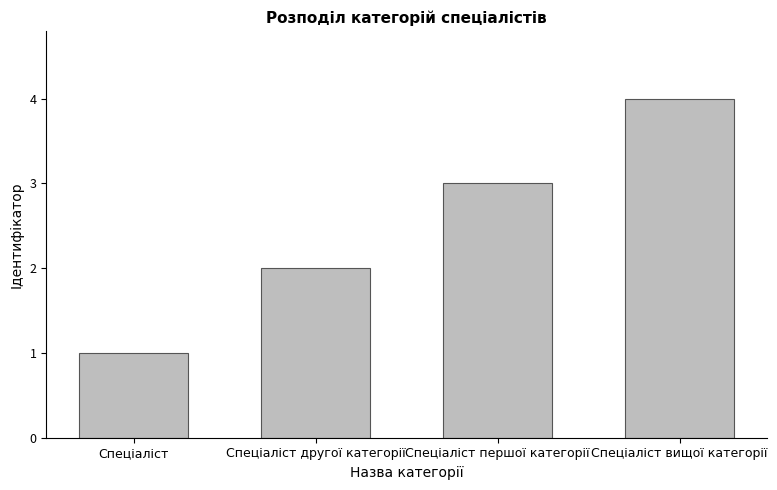

Are the bars grouped side by side (vs. stacked)?

No